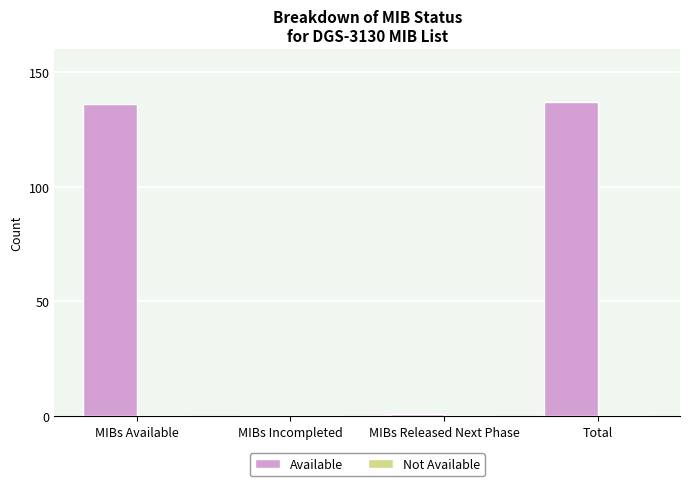

Reading right to left, transcribe all the data shown in this chart.

Total=137	MIBs Released Next Phase=1	MIBs Incompleted=0	MIBs Available=136